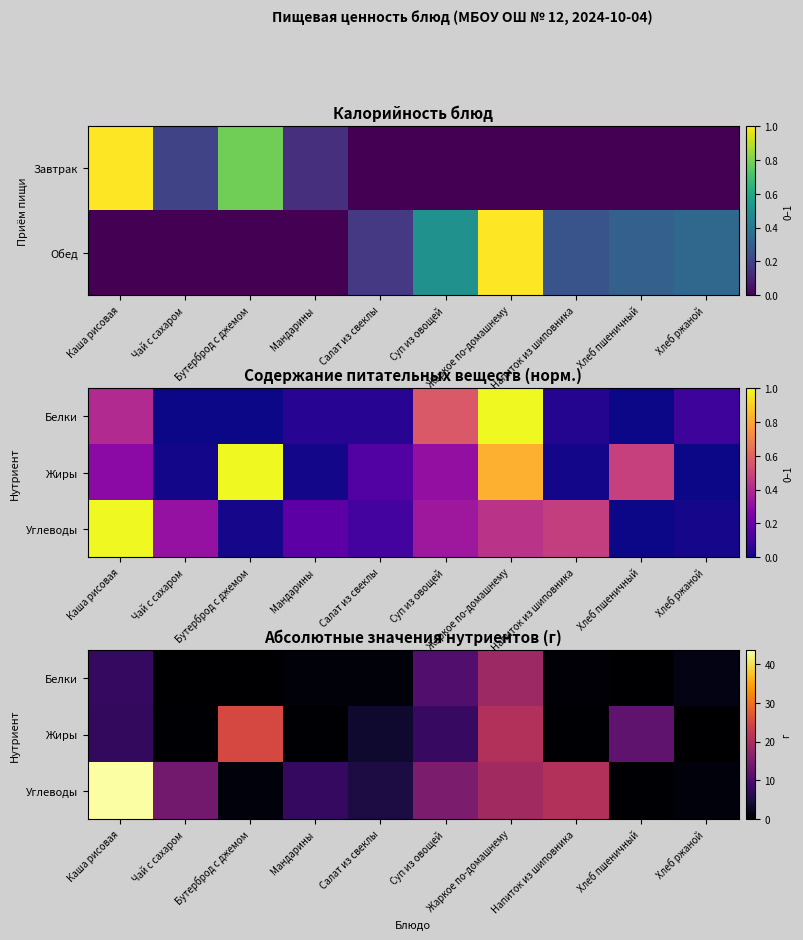

What is the difference between the maximum and second lowest values in the Белки series?

18.5